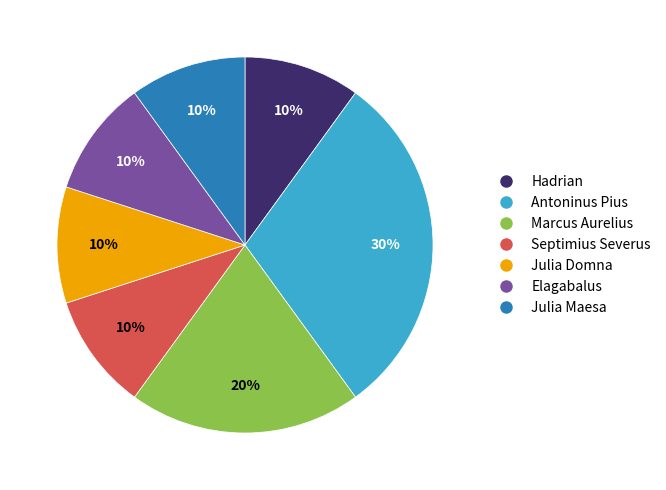

To the nearest percent, what percentage of the pie is Julia Maesa?

10%